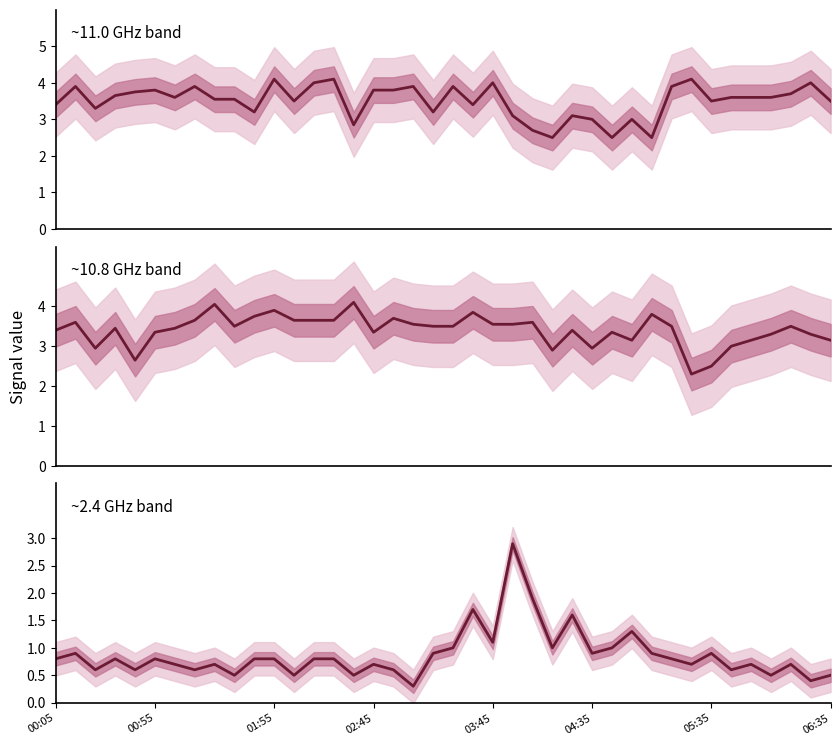

At how many categories does at least one series exceed 4?

9